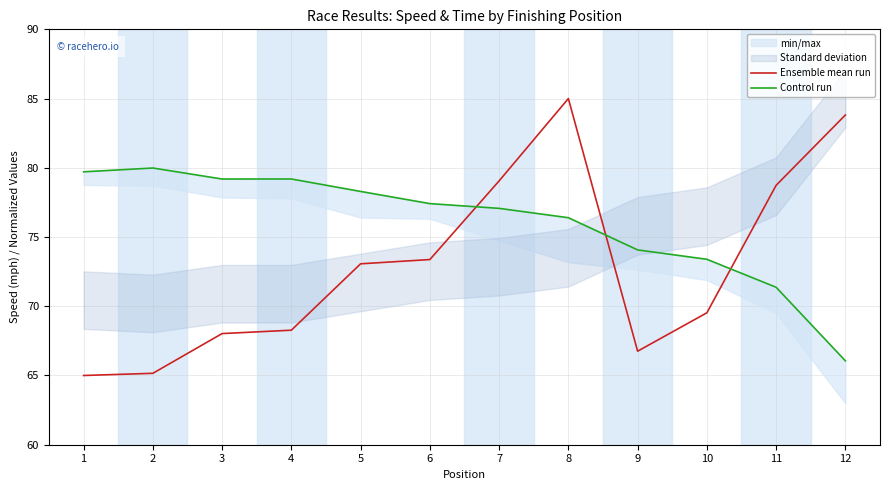

True or false: Control run has more than 1 points higher than both neighbors.

True